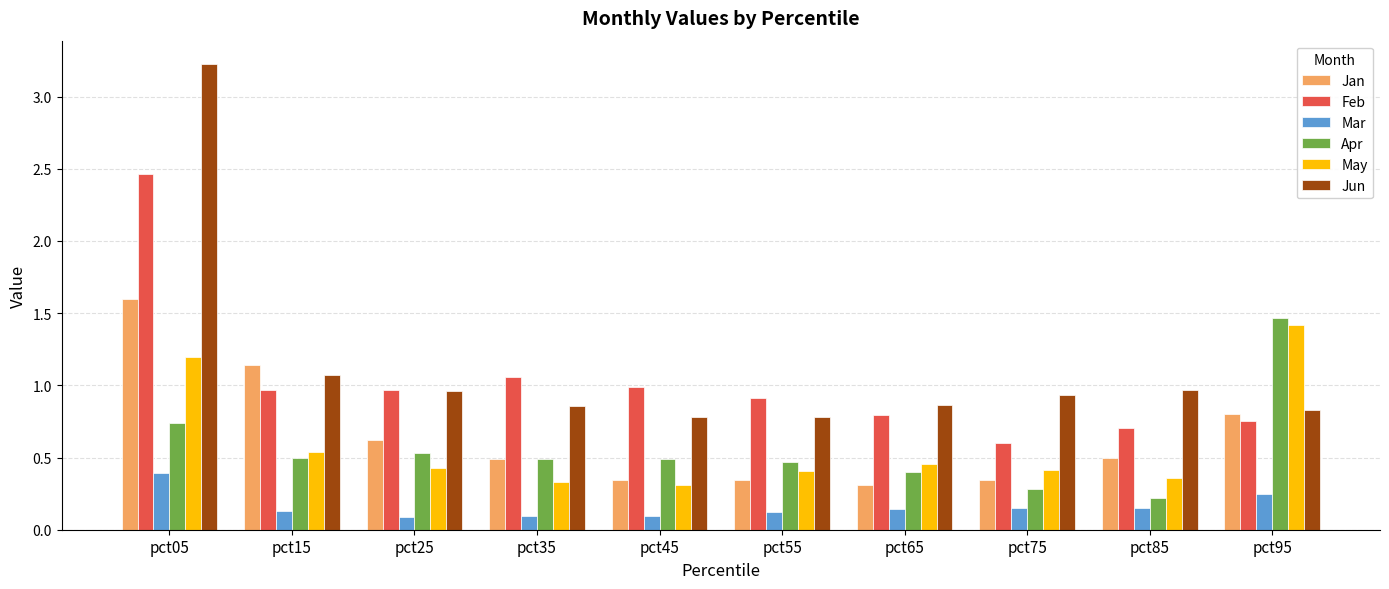

Is it true that Mar equals 0.1 at pct05?

False